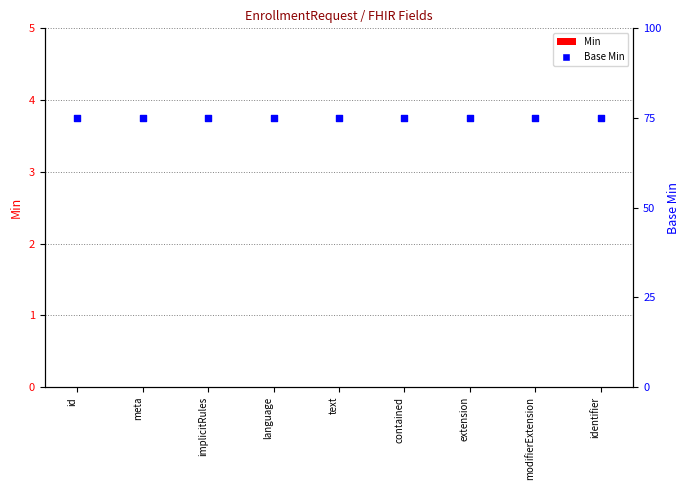

Which series reaches the minimum Y coordinate?

Min